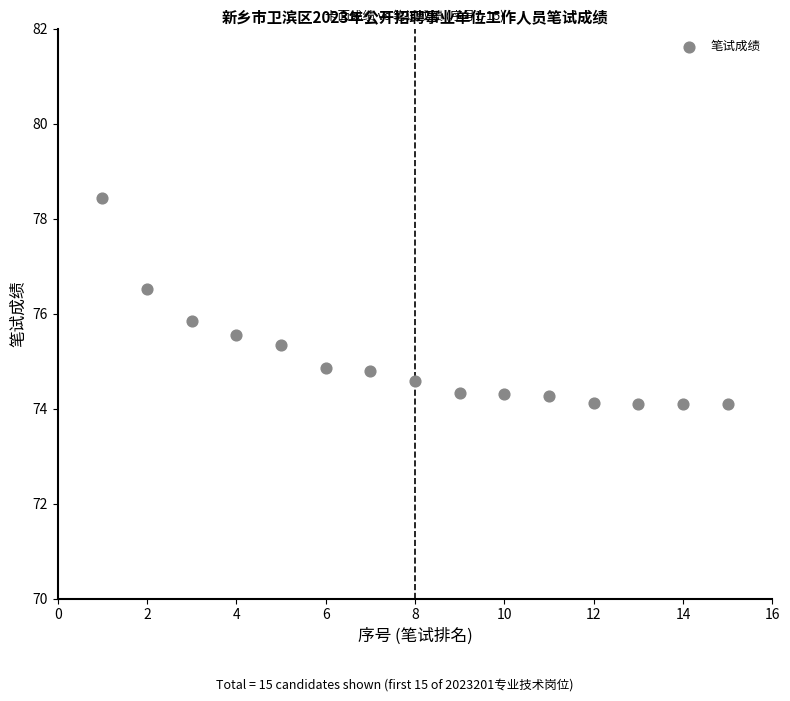

What Y value in the scatter plot is closest to 76?

75.8